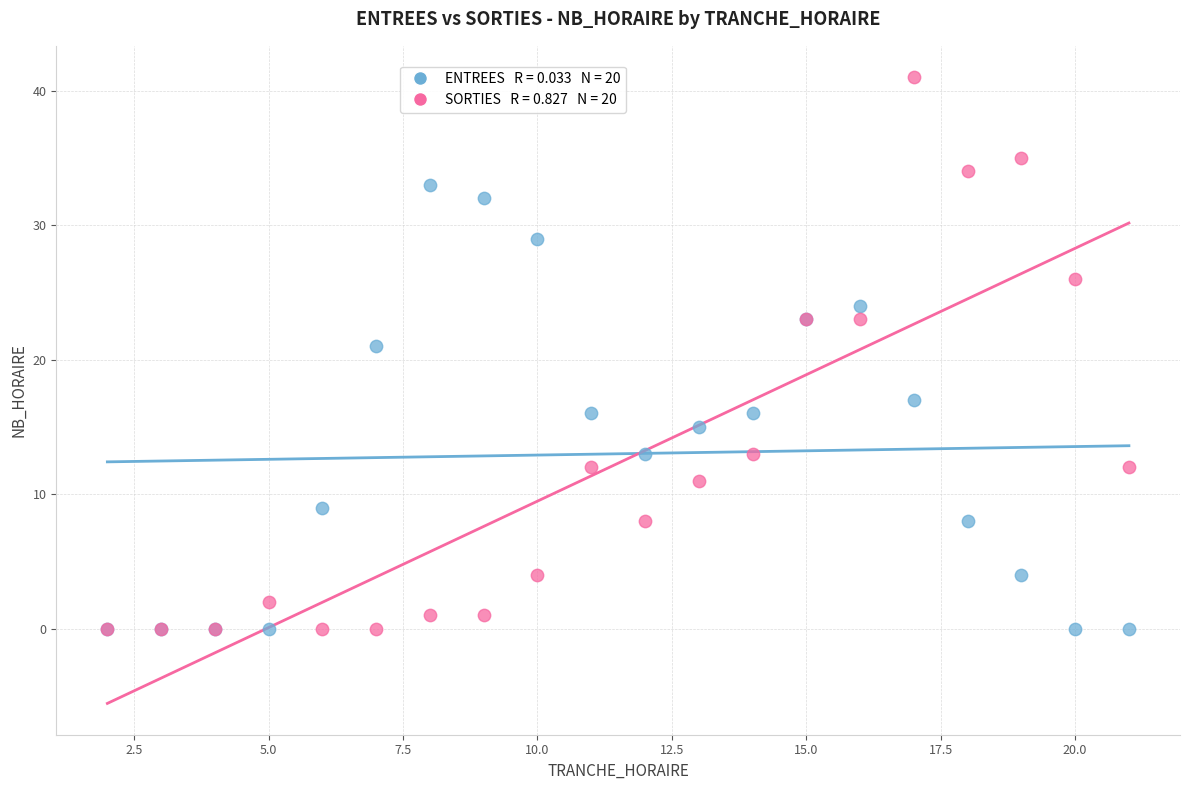

Across all series, what Y value is closest to 20?

21